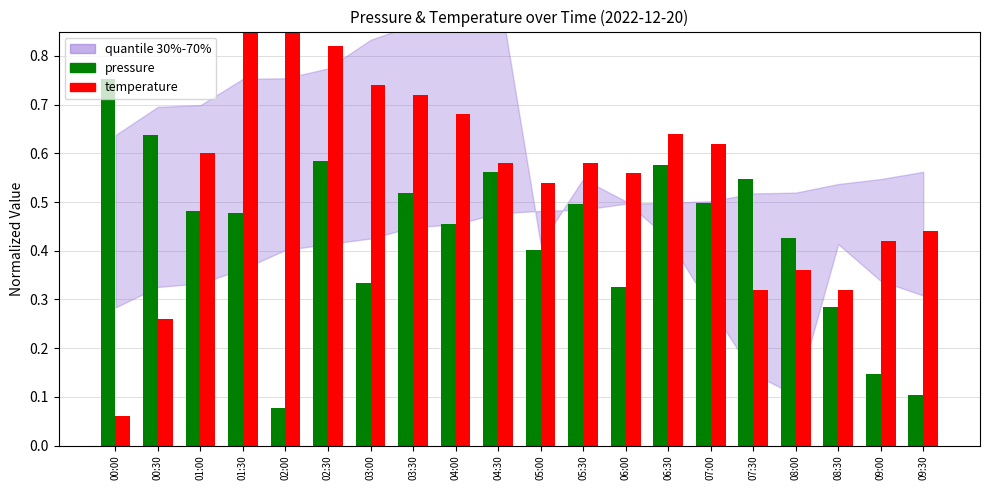

How many pressure values are between 0 and 1?

20